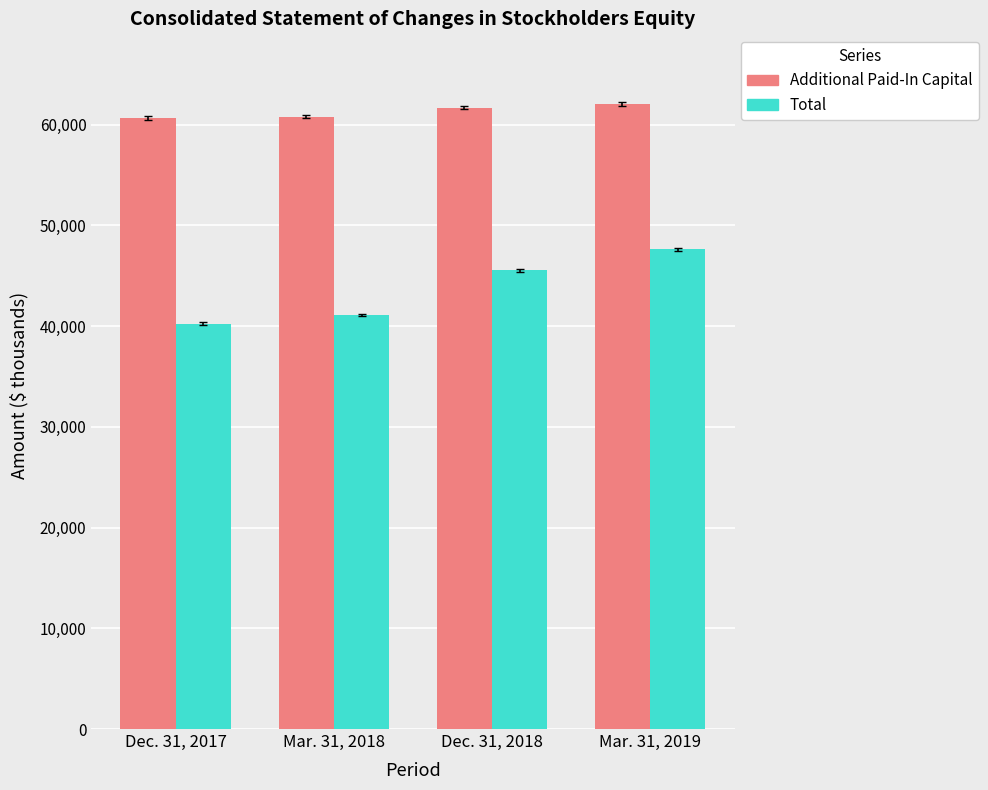

At which label is Additional Paid-In Capital closest to 61357?

Dec. 31, 2018